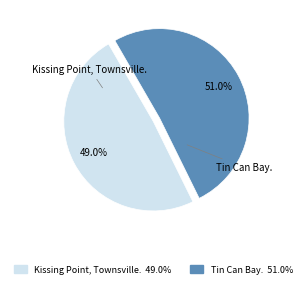

To the nearest percent, what portion does Tin Can Bay. represent?

51%